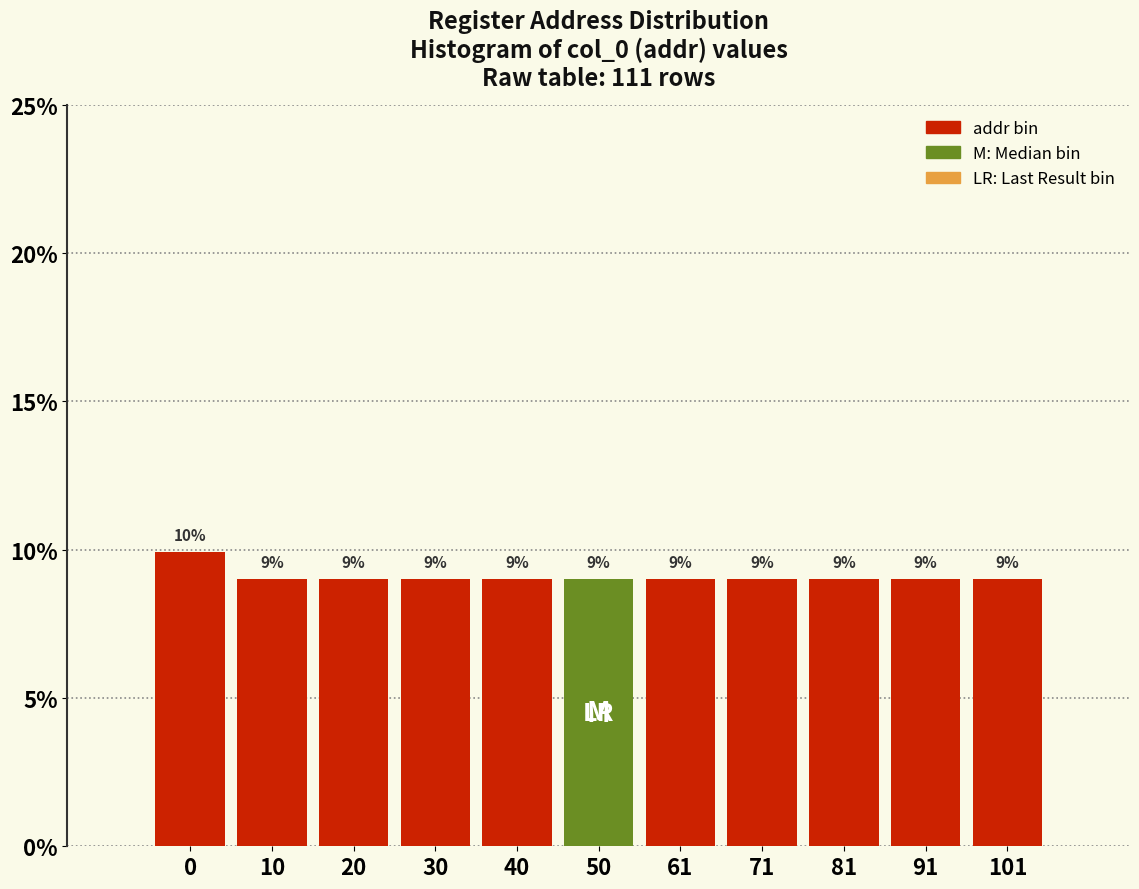

What is the ratio of the value at 50 to the value at 40?

1.0